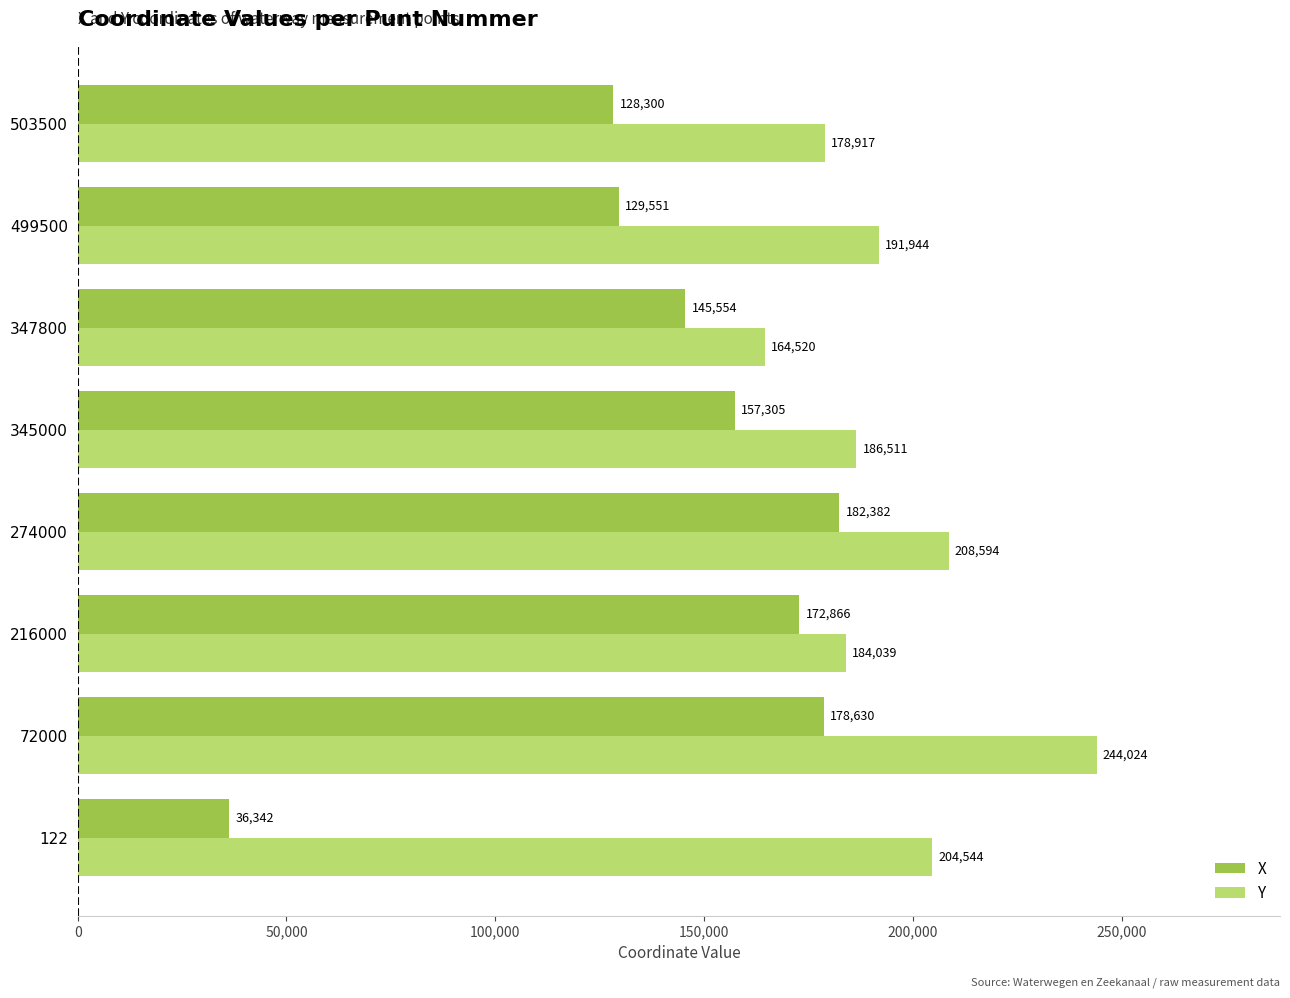

What is the sum of the Y values at 274000 and 216000?

392633